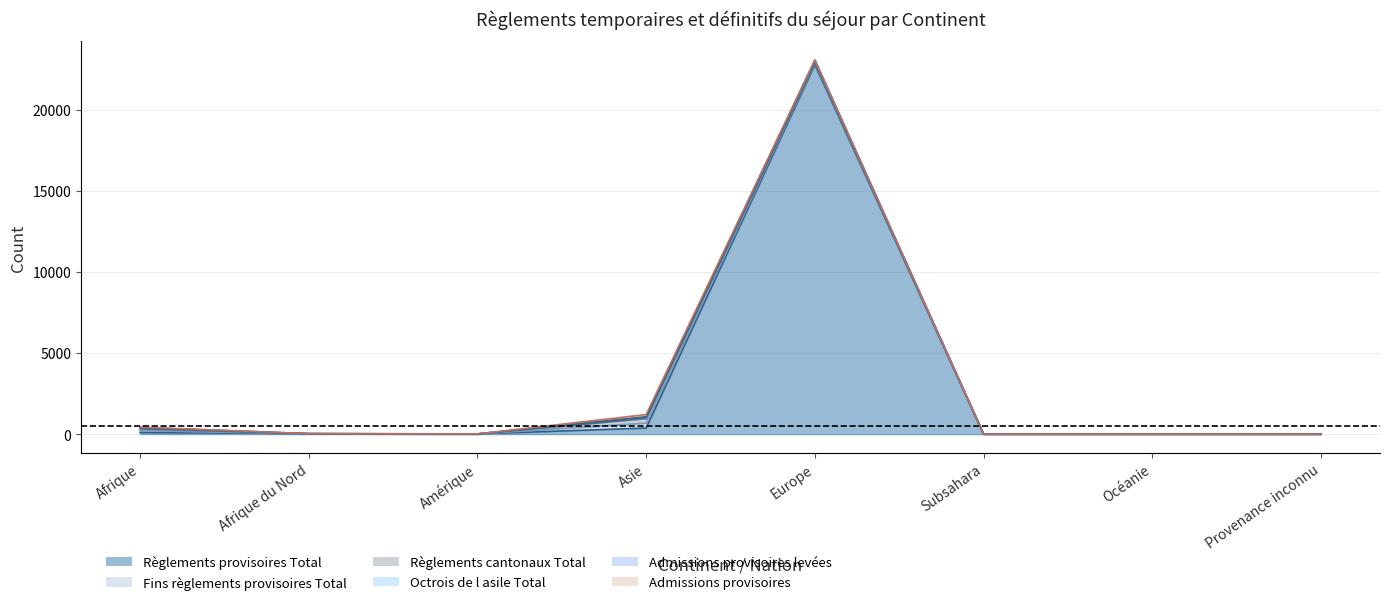

How many times do Fins règlements provisoires Total and Admissions provisoires cross each other?

2